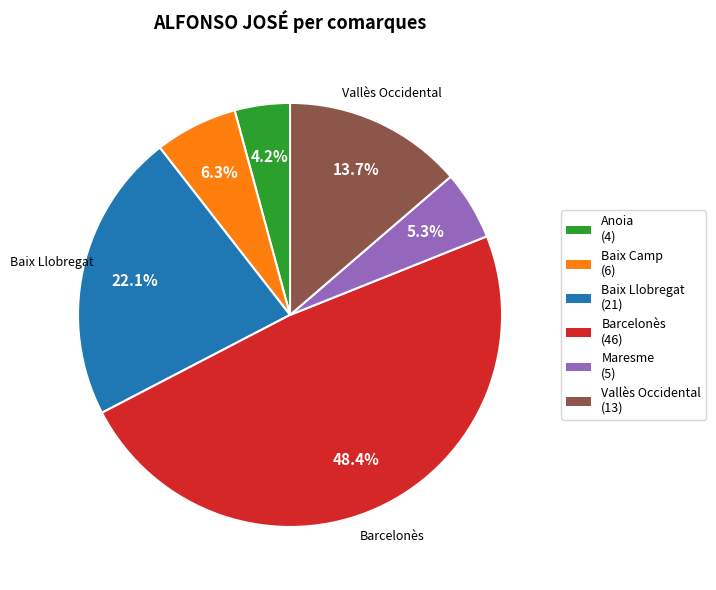

How many slices are in this pie chart?

6